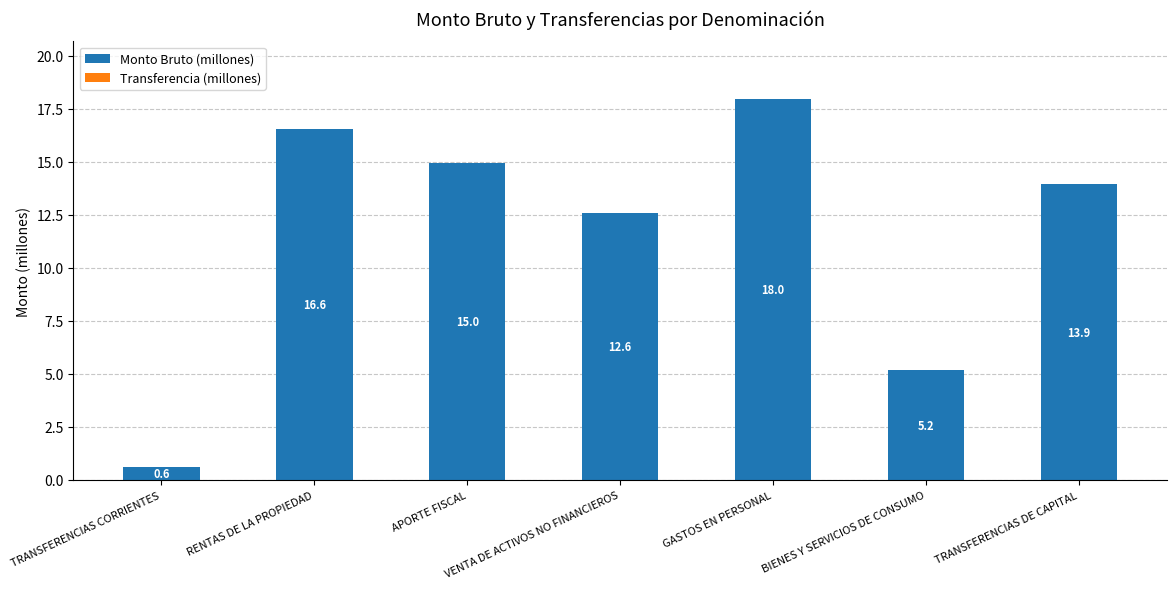

Rank the categories by value from highest to lowest.

GASTOS EN PERSONAL, RENTAS DE LA PROPIEDAD, APORTE FISCAL, TRANSFERENCIAS DE CAPITAL, VENTA DE ACTIVOS NO FINANCIEROS, BIENES Y SERVICIOS DE CONSUMO, TRANSFERENCIAS CORRIENTES